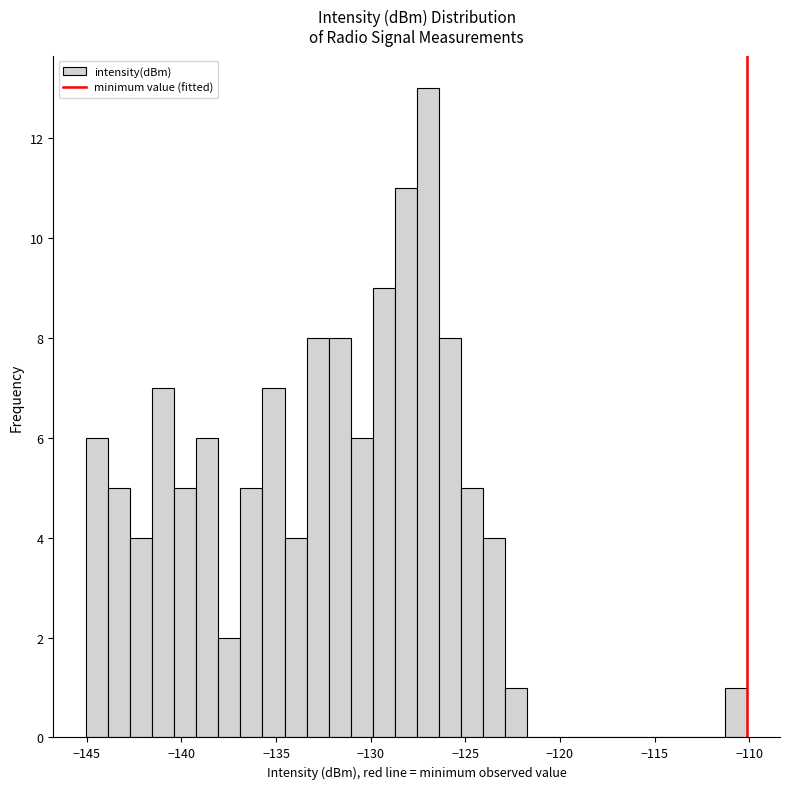

Read against the x-axis, roughly where is the centre of the tallest bar?

-127.0